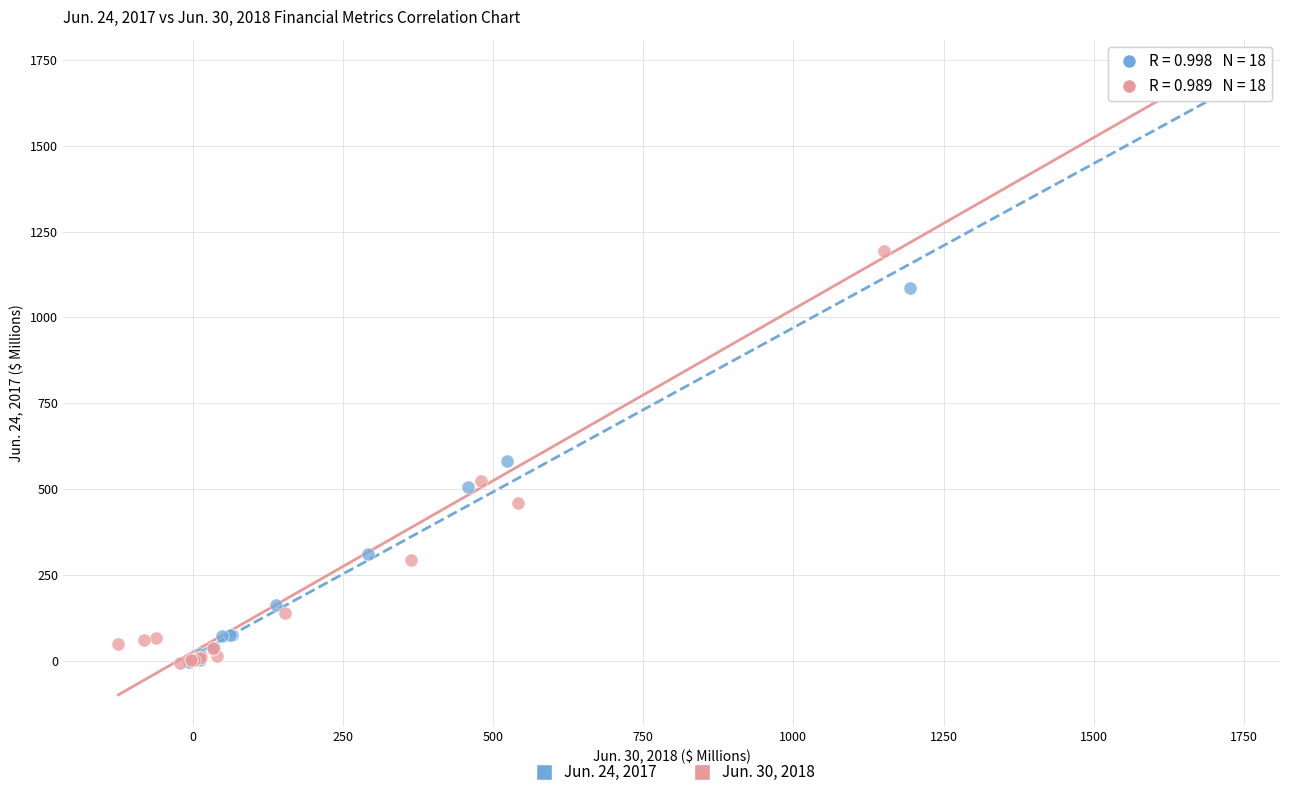

Which series has the widest spread of Y values?

Jun. 30, 2018